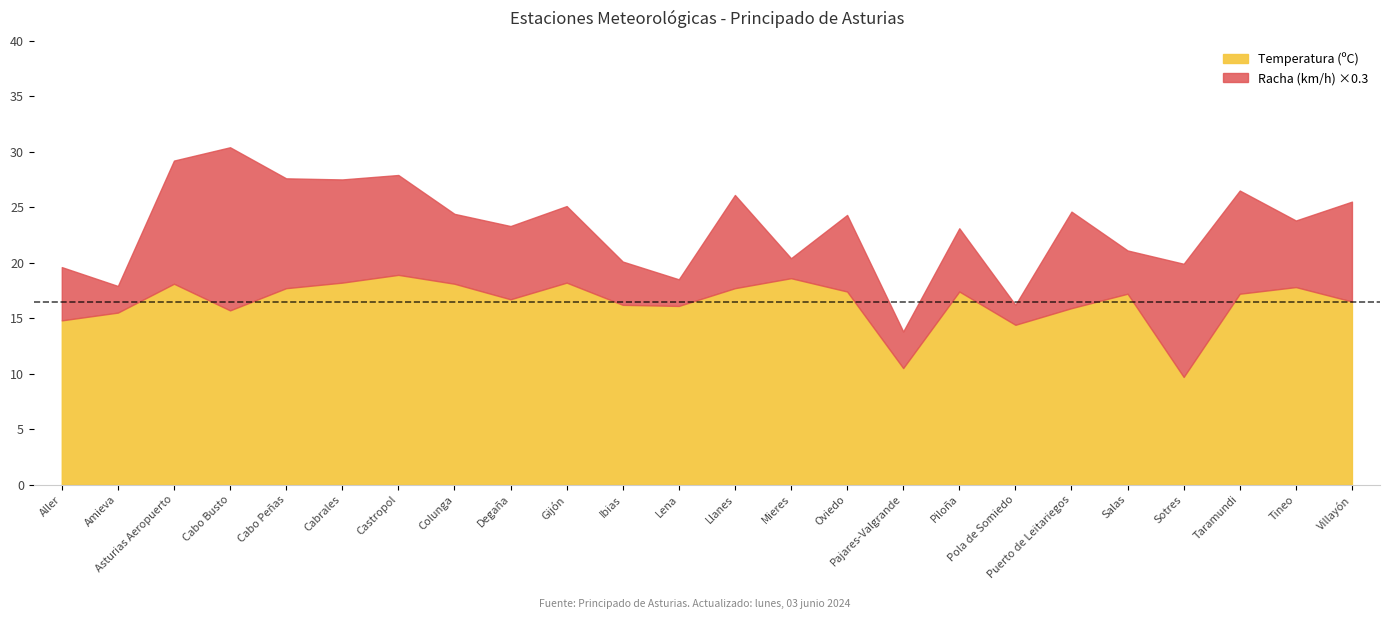

True or false: Temperatura (ºC) has a value of 23.1 at Piloña.

False